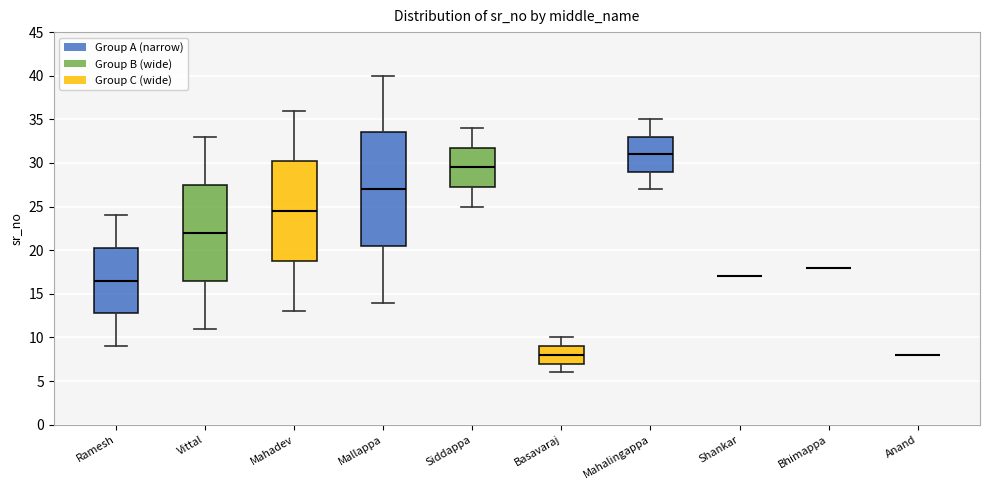

Reading left to right, transcribe this box plot: for each box, give where its median line is, the range the box spans, and where its two whiskers end, as read against the y-axis. The values are not printed on the chart, so give them approximately, as read against the axis.

Ramesh: median 16.5, box 13.0 to 20.5, whiskers 9.0 to 24.0
Vittal: median 22.0, box 16.5 to 27.5, whiskers 11.0 to 33.0
Mahadev: median 24.5, box 19.0 to 30.5, whiskers 13.0 to 36.0
Mallappa: median 27.0, box 20.5 to 33.5, whiskers 14.0 to 40.0
Siddappa: median 29.5, box 27.5 to 32.0, whiskers 25.0 to 34.0
Basavaraj: median 8.0, box 7.0 to 9.0, whiskers 6.0 to 10.0
Mahalingappa: median 31.0, box 29.0 to 33.0, whiskers 27.0 to 35.0
Shankar: box collapsed to a line at 17.0, whiskers 17.0 to 17.0
Bhimappa: box collapsed to a line at 18.0, whiskers 18.0 to 18.0
Anand: box collapsed to a line at 8.0, whiskers 8.0 to 8.0